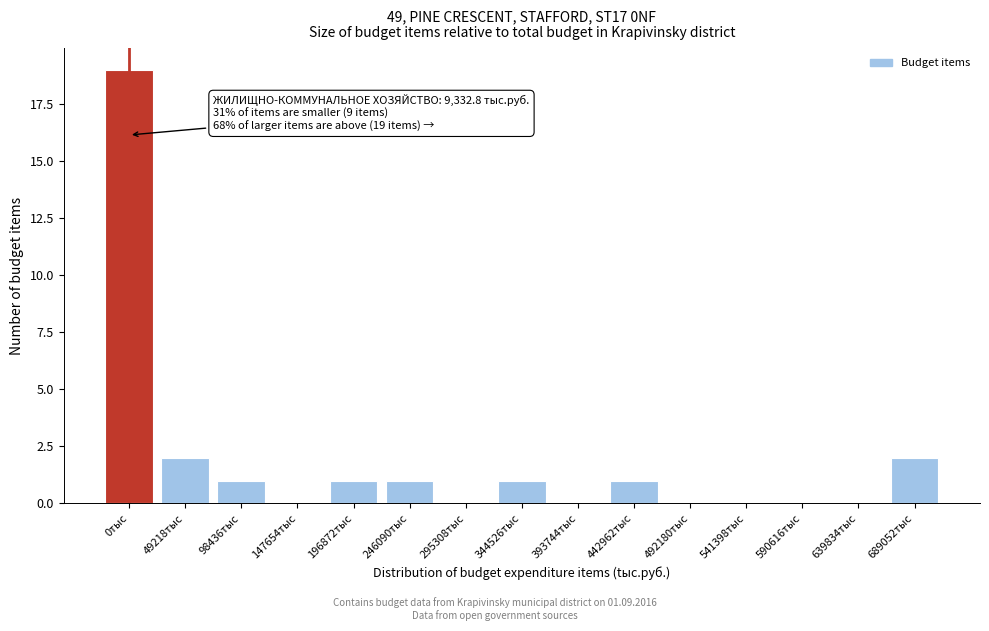

Reading left to right, transcribe all the data shown in this chart.

0тыс=19	49218тыс=2	98436тыс=1	147654тыс=0	196872тыс=1	246090тыс=1	295308тыс=0	344526тыс=1	393744тыс=0	442962тыс=1	492180тыс=0	541398тыс=0	590616тыс=0	639834тыс=0	689052тыс=2